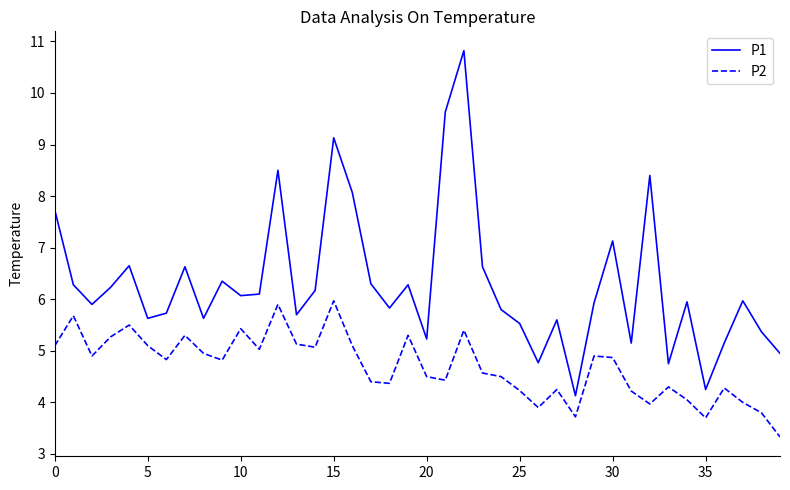

Which series has the widest spread of values?

P1